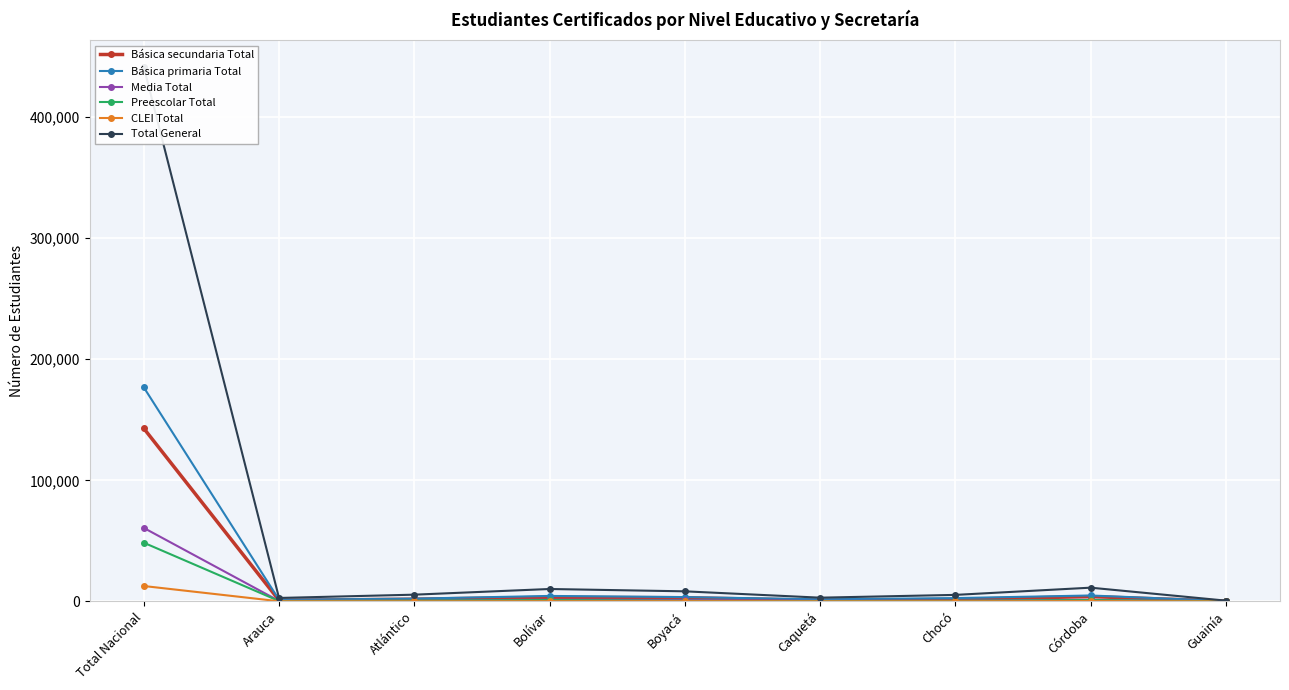

At which category is the sum across all series the highest?

Total Nacional